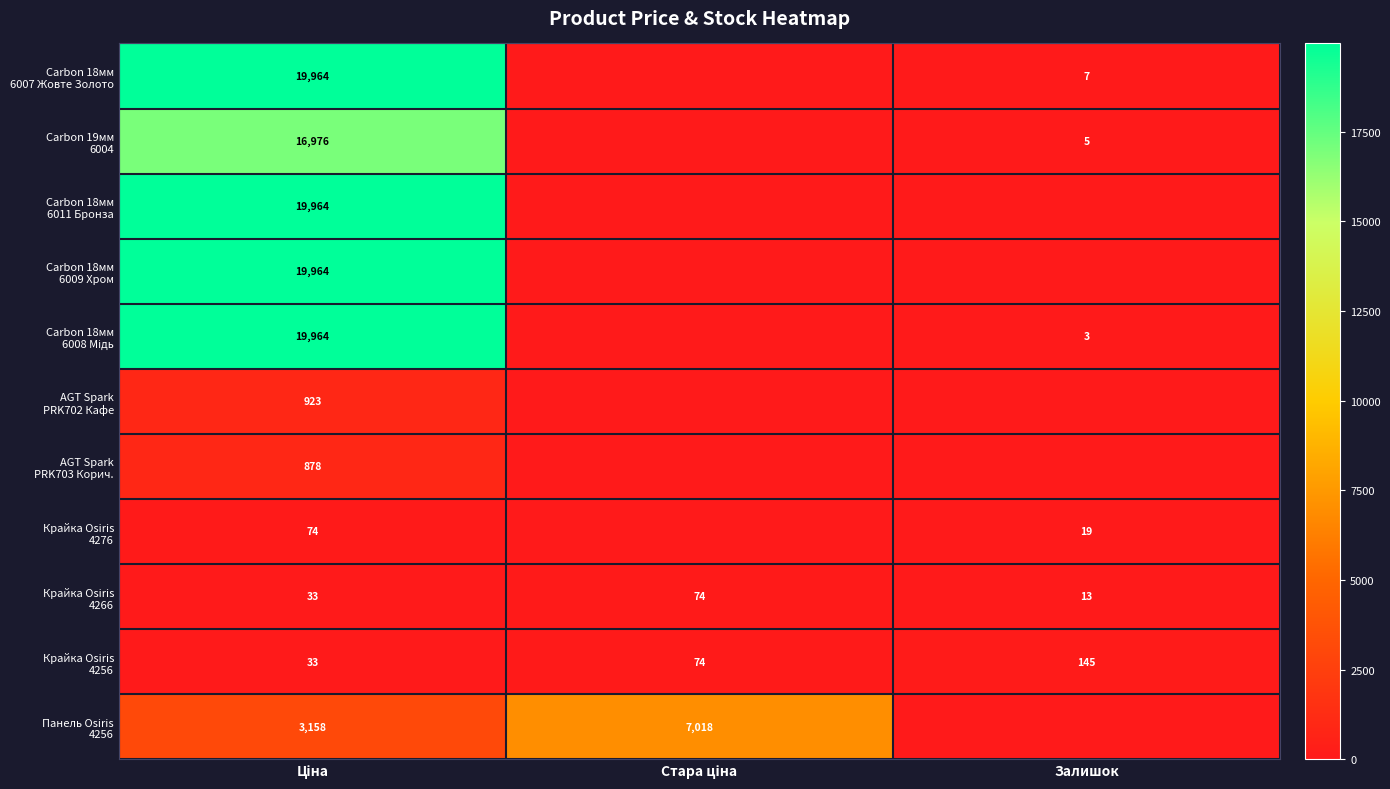

At which label does Панель Osiris 4256 reach its minimum?

Залишок